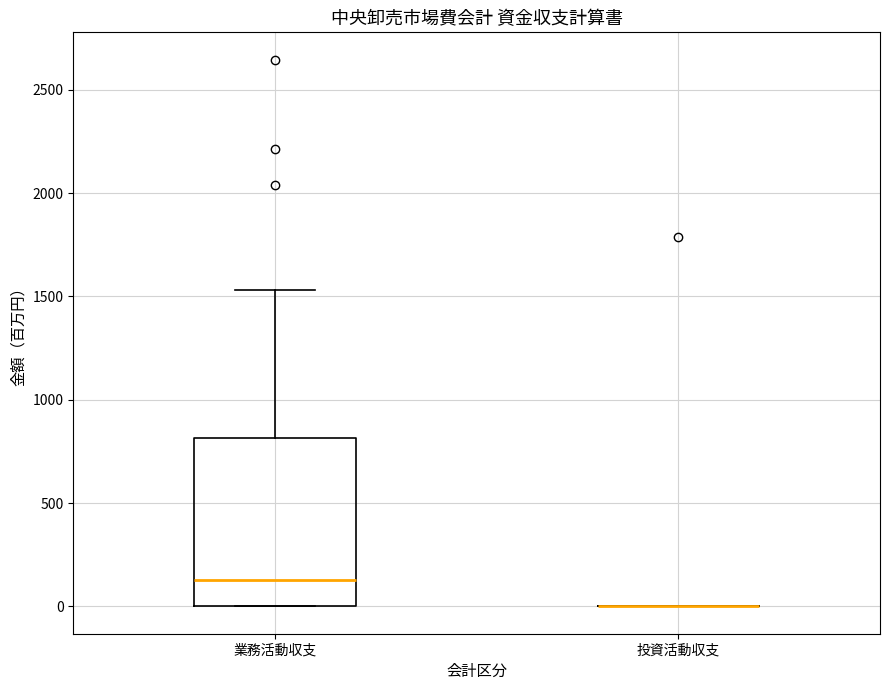

Which box is the tallest, from its lower edge to its upper edge?

業務活動収支